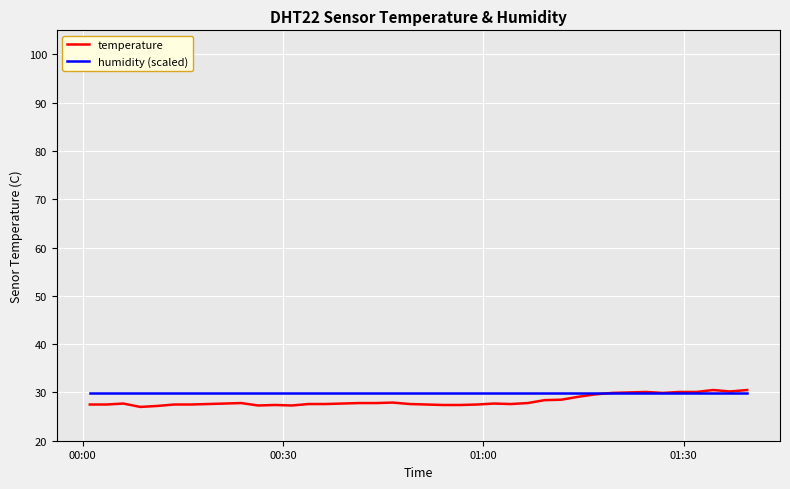

What is the maximum value shown in the chart?

30.5